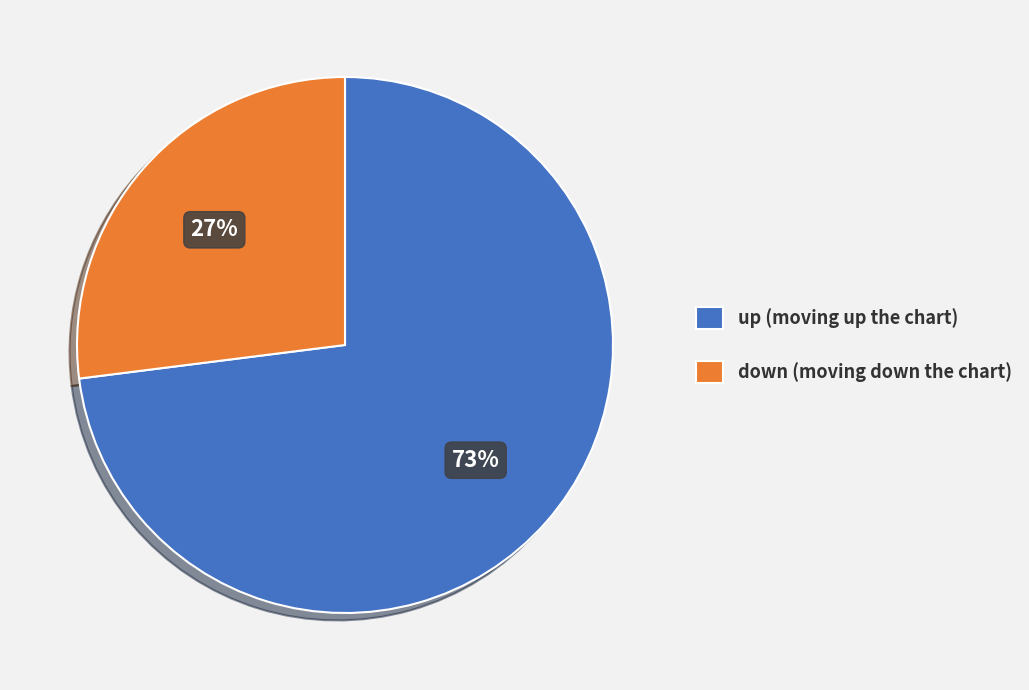

True or false: up accounts for 81% of the total.

False